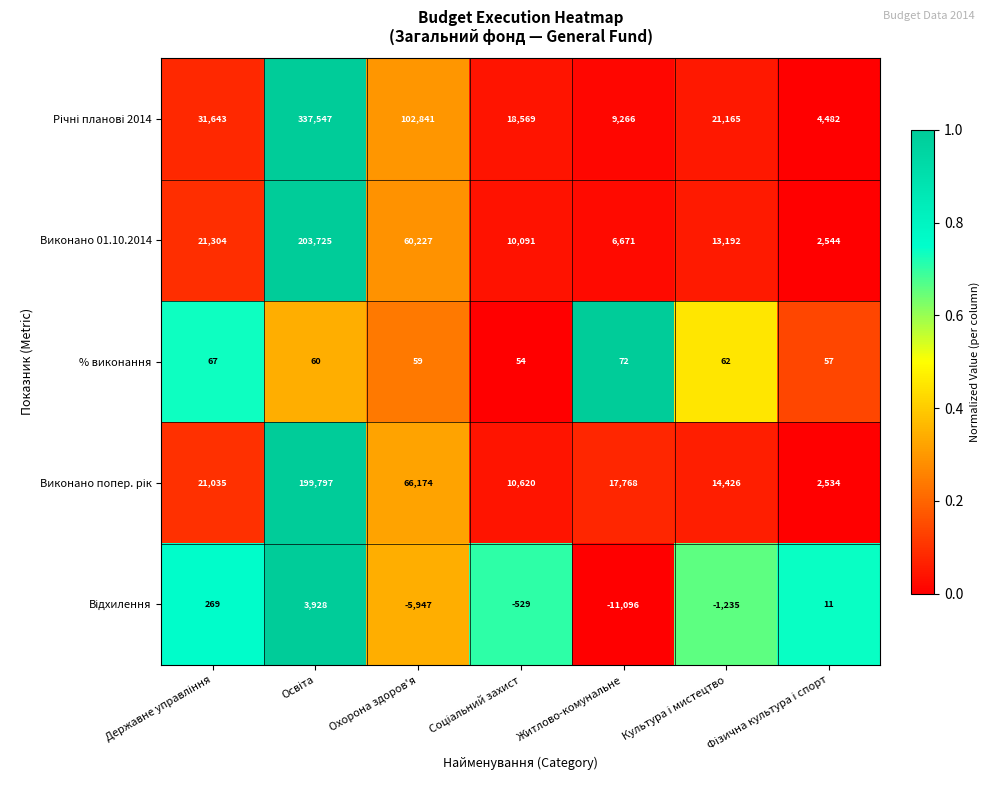

What is the spread (max minus min) of values at Охорона здоров'я?

108788